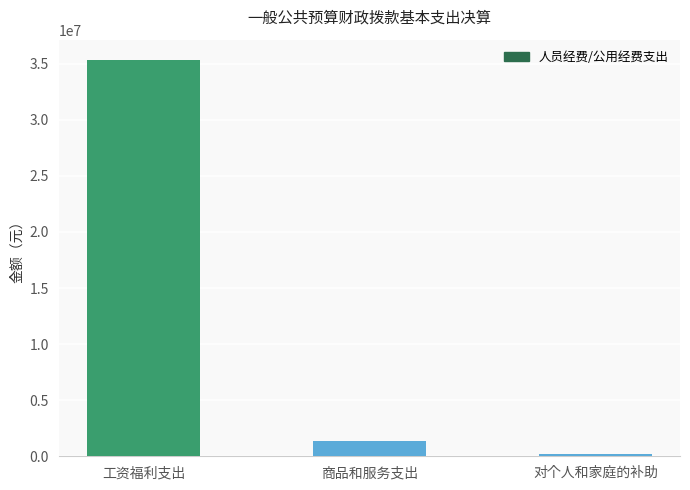

True or false: the data shows 1390918.4 at 商品和服务支出.

True